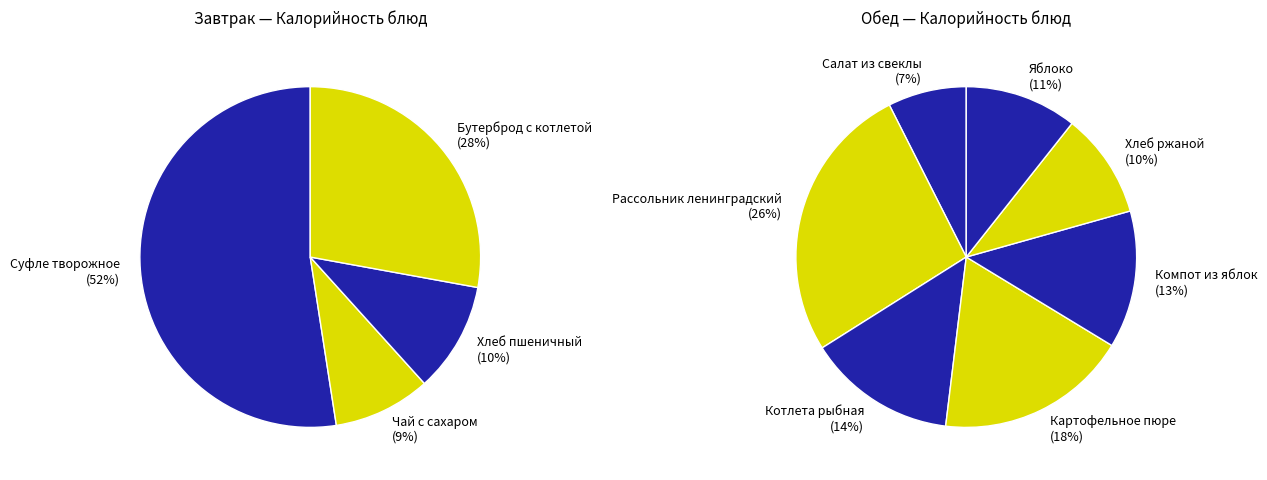

Do Бутерброд с котлетой and Рассольник ленинградский together represent more than half of the pie?

No